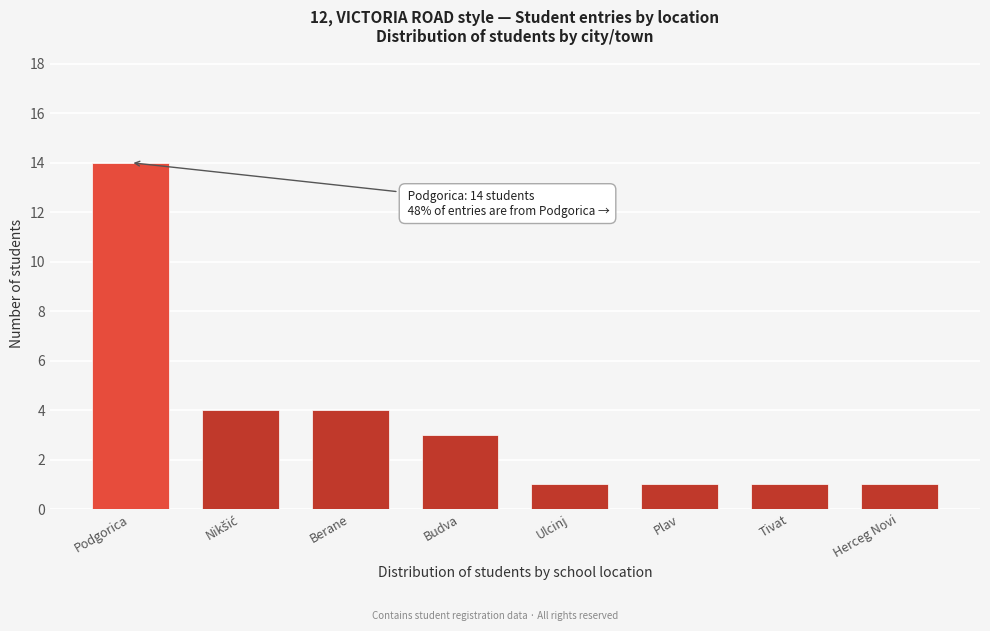

Reading right to left, what are all the values shown in this chart?

1	1	1	1	3	4	4	14